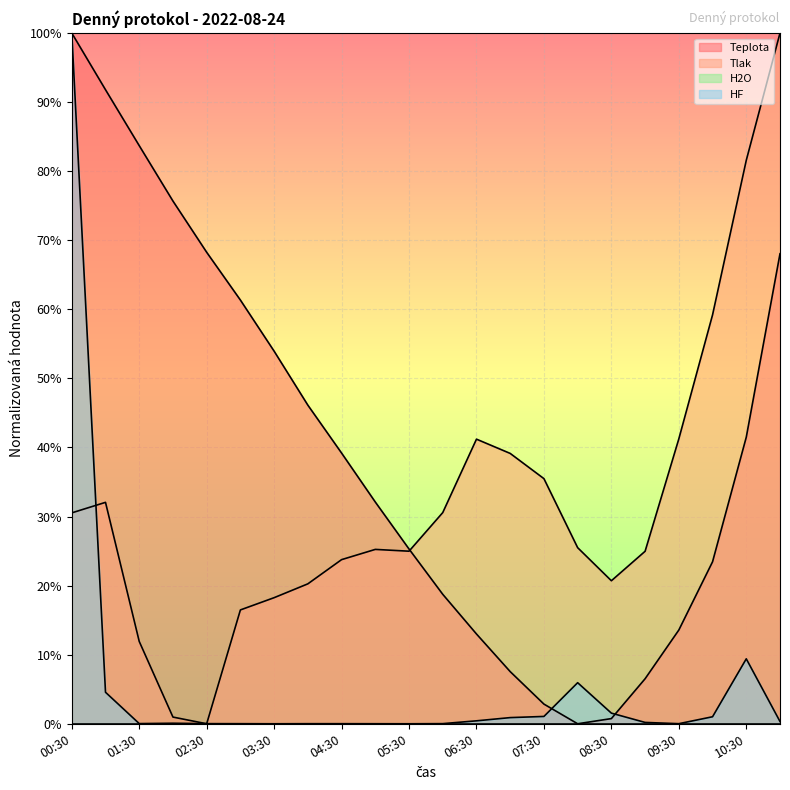

Is it true that HF equals 9.6 at 08:00?

False